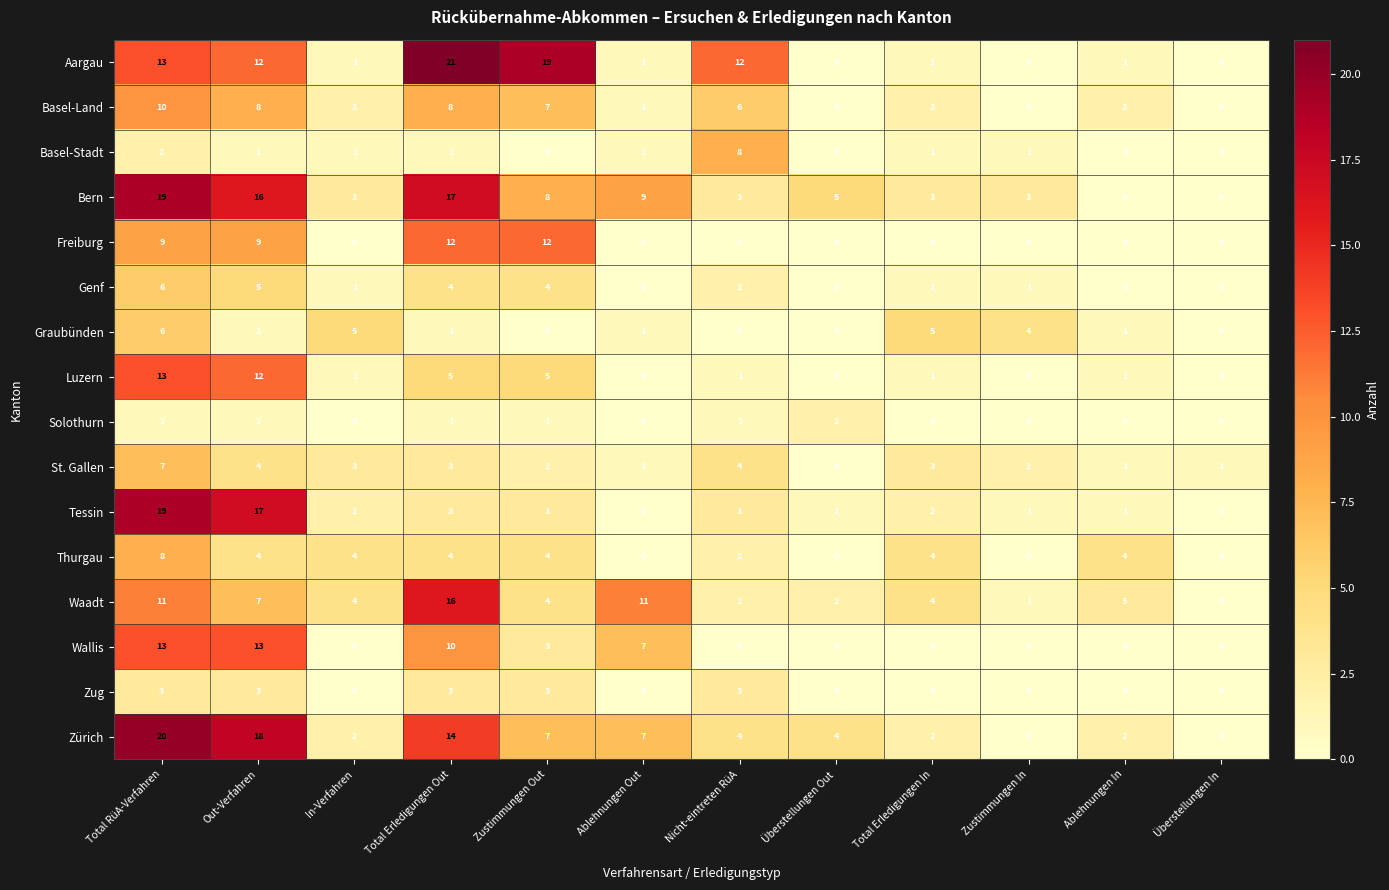

True or false: Thurgau has a value of 7 at Zustimmungen Out.

False